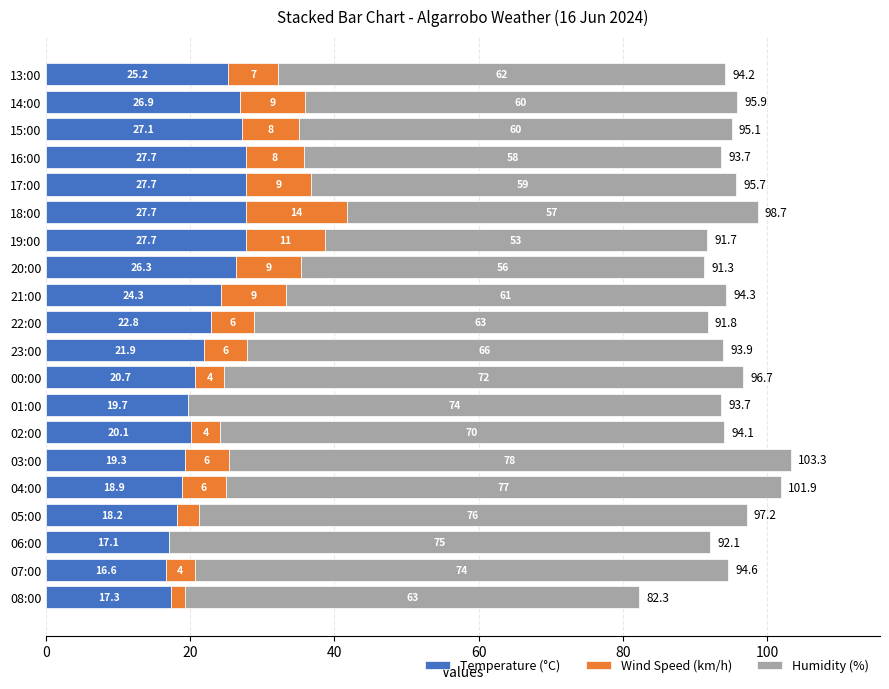

What is the sum of the Temperature (°C) values at 17:00 and 08:00?

45.0